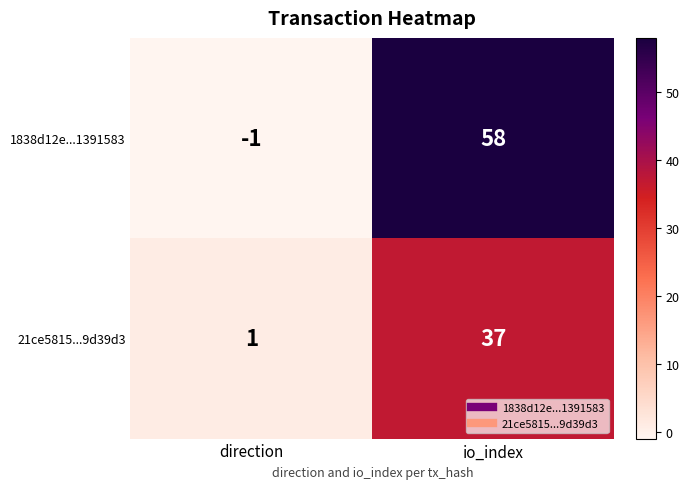

Rank the series by their maximum value, from lowest to highest.

21ce5815...9d39d3, 1838d12e...1391583